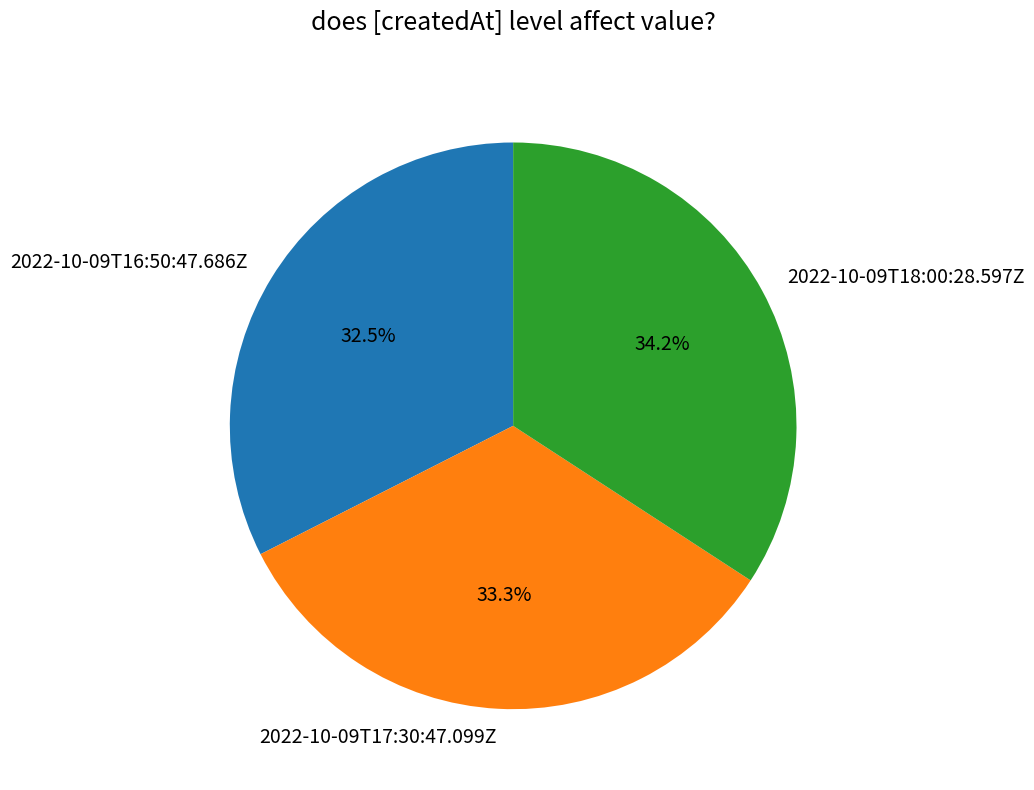

Count the number of slices in the pie.

3